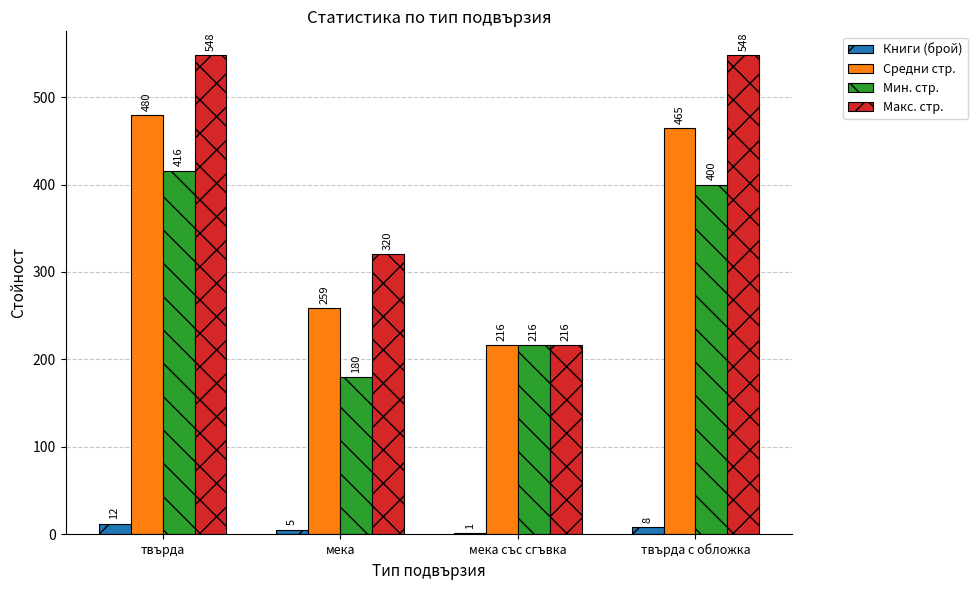

What is the sum of all Макс. стр. values?

1632